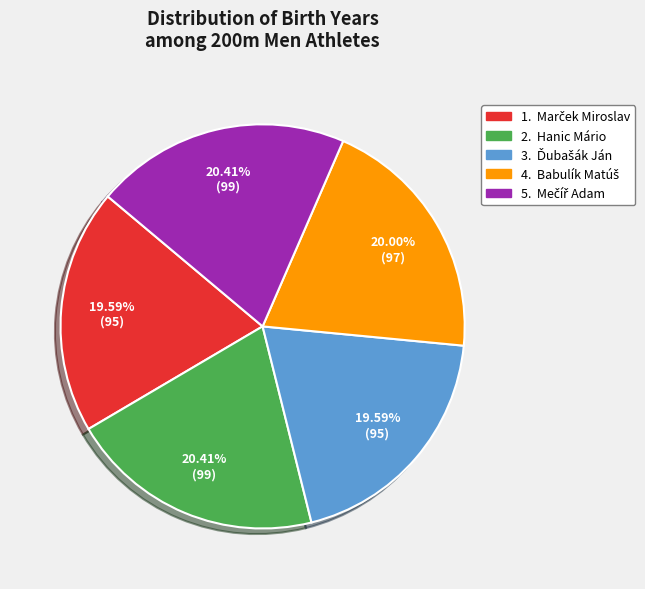

Is there any slice that represents more than half of the pie?

No